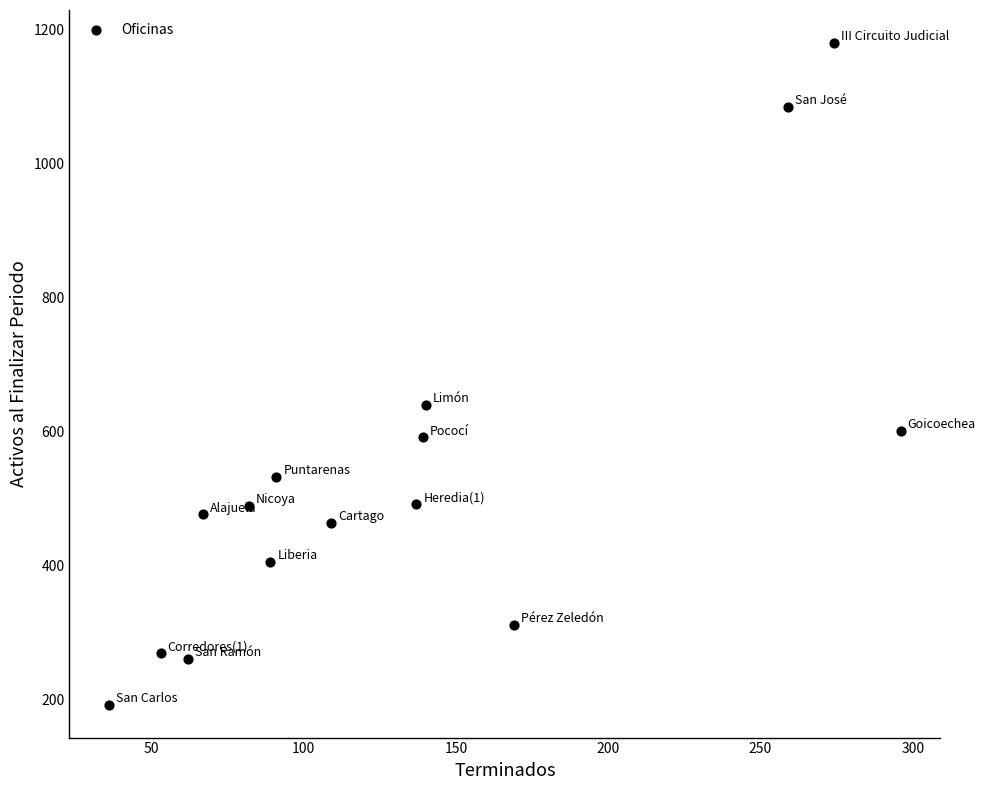

What Y value in the scatter plot is closest to 686?

639